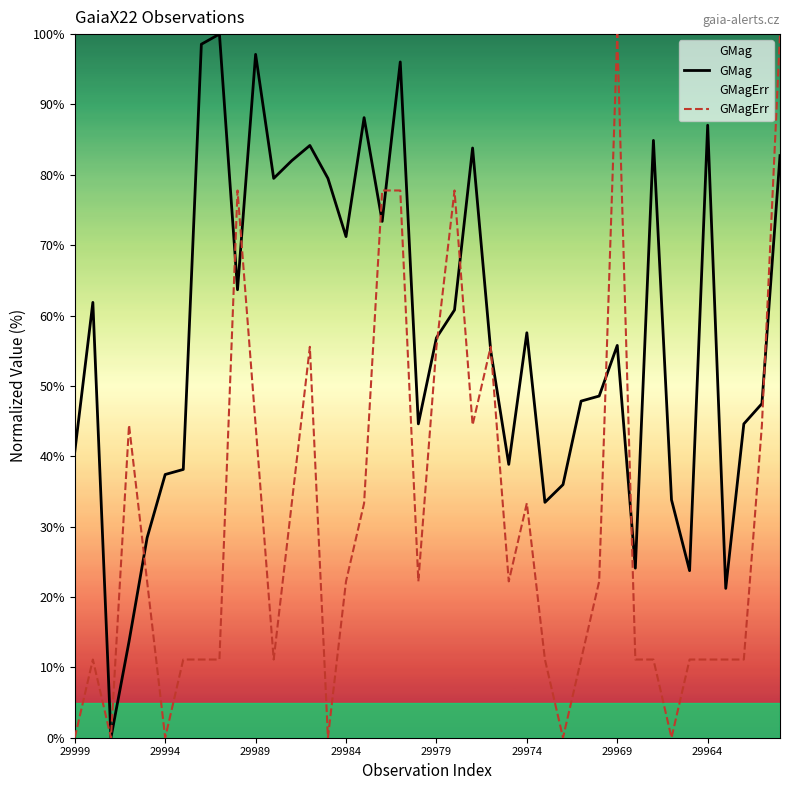

Which series has the largest total across all categories?

GMag